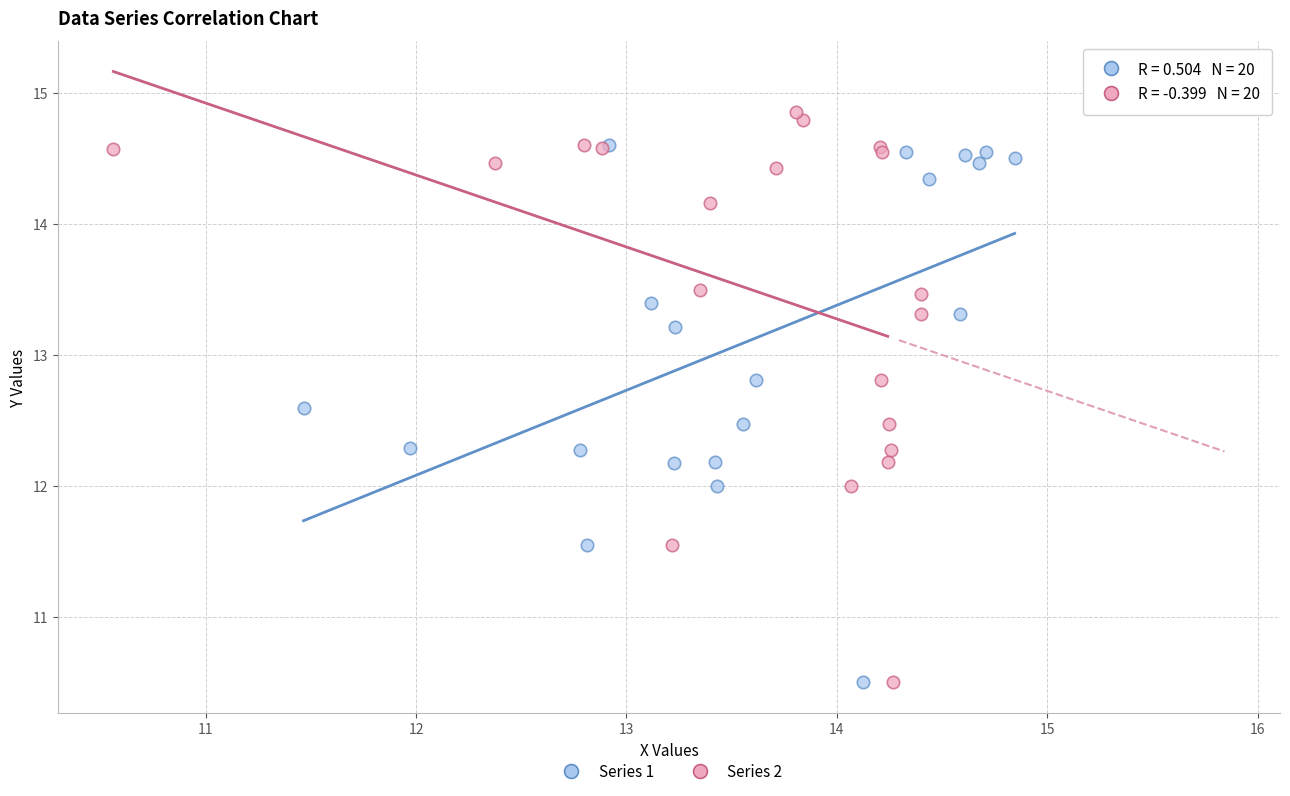

Which series contains the highest Y value?

Series 2